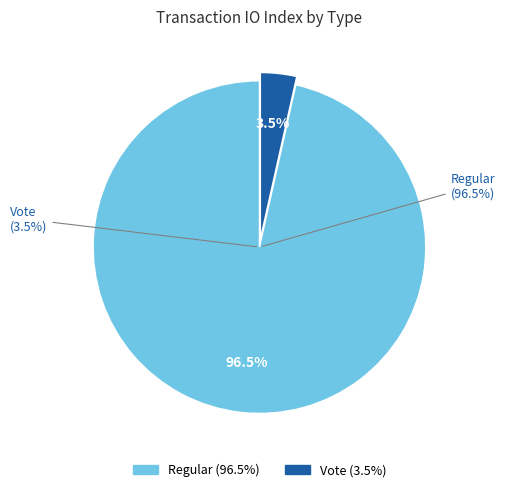

What is the largest slice in the pie chart?

Regular